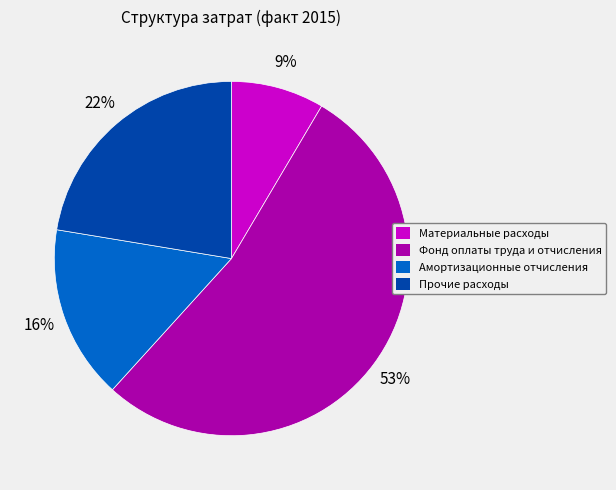

Which category has the smallest portion of the pie?

Материальные расходы